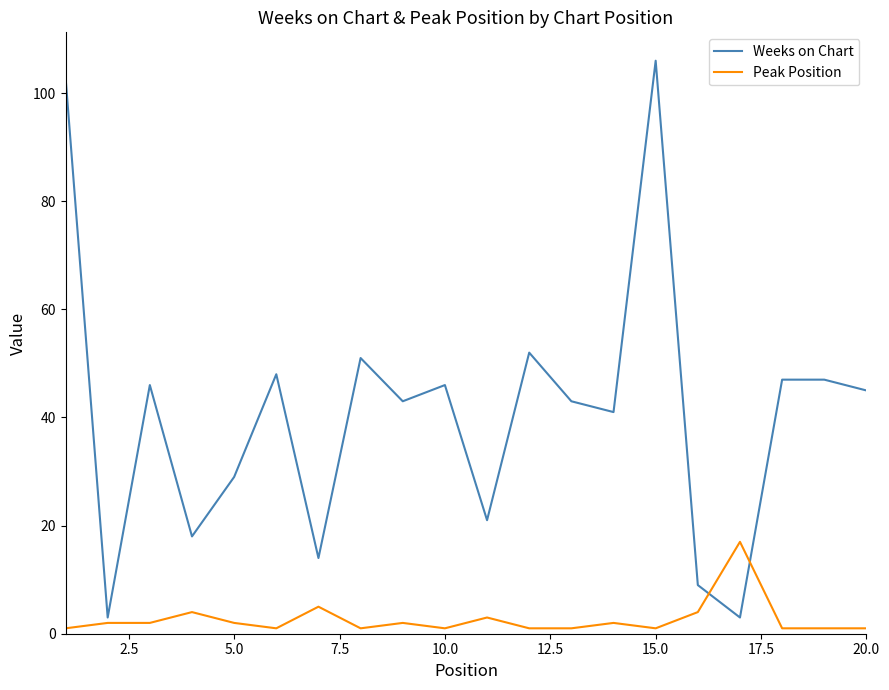

Which series has the largest total across all categories?

Weeks on Chart